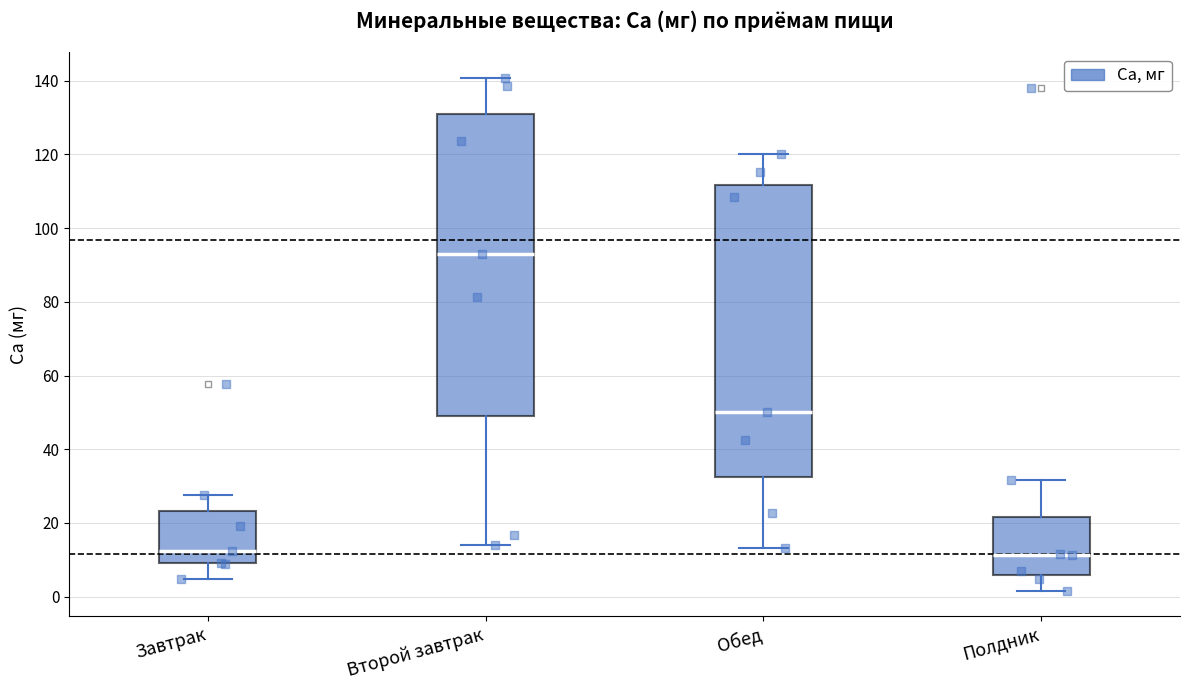

Comparing the boxes themselves (not the whiskers), which one is the tallest?

Второй завтрак